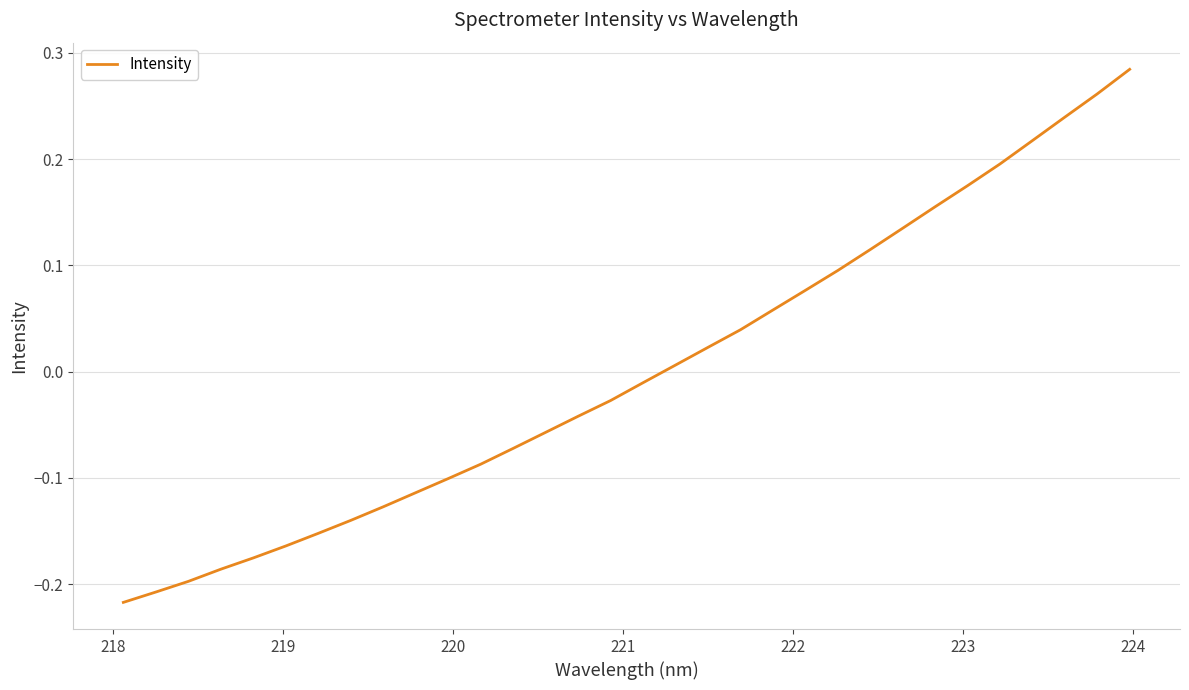

What is the difference between the maximum and minimum values?

0.5